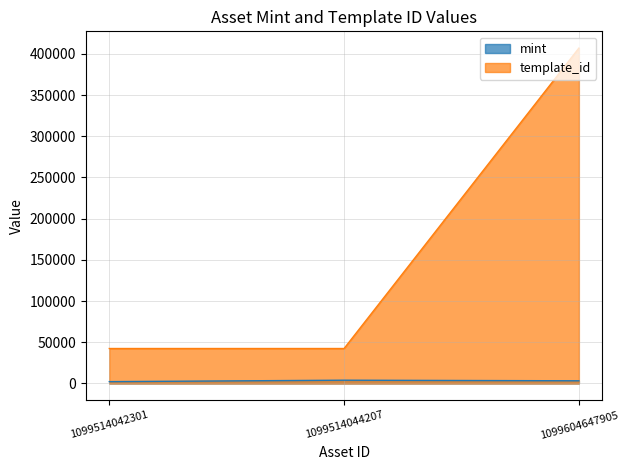

True or false: template_id has a value of 643701 at 1099604647905.

False